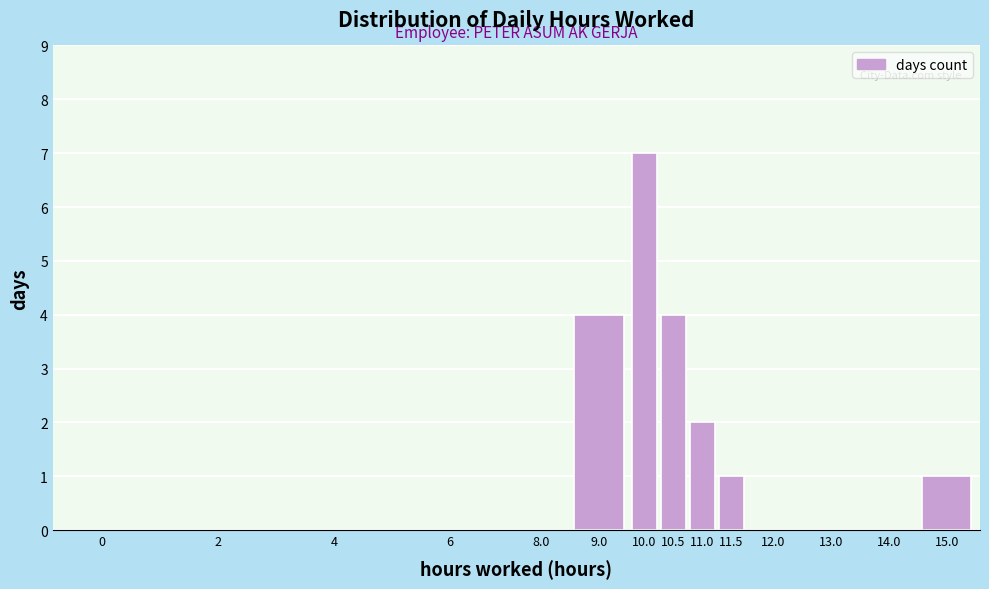

Reading left to right, transcribe all the data shown in this chart.

0=0	2=0	4=0	6=0	8.0=0	9.0=4	10.0=7	10.5=4	11.0=2	11.5=1	12.0=0	13.0=0	14.0=0	15.0=1